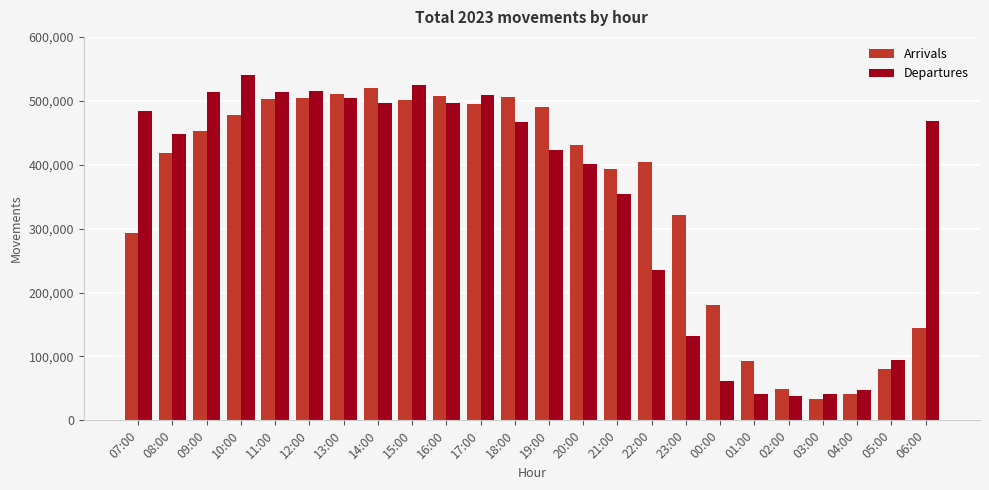

At 08:00, list the series in order from smallest to largest.

Arrivals, Departures